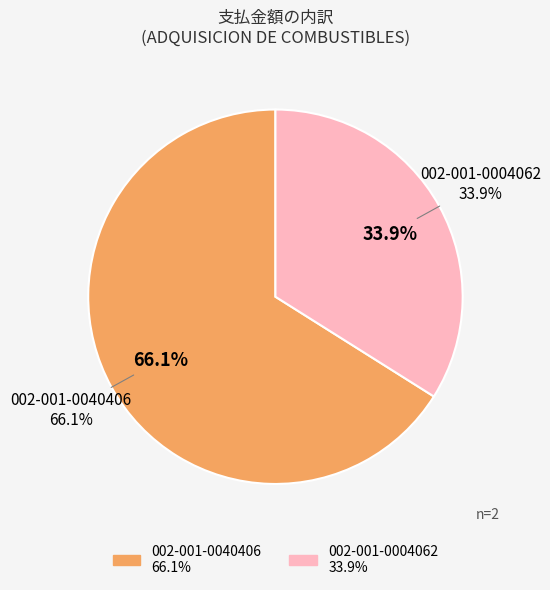

To the nearest percent, what portion does 002-001-0004062 represent?

34%